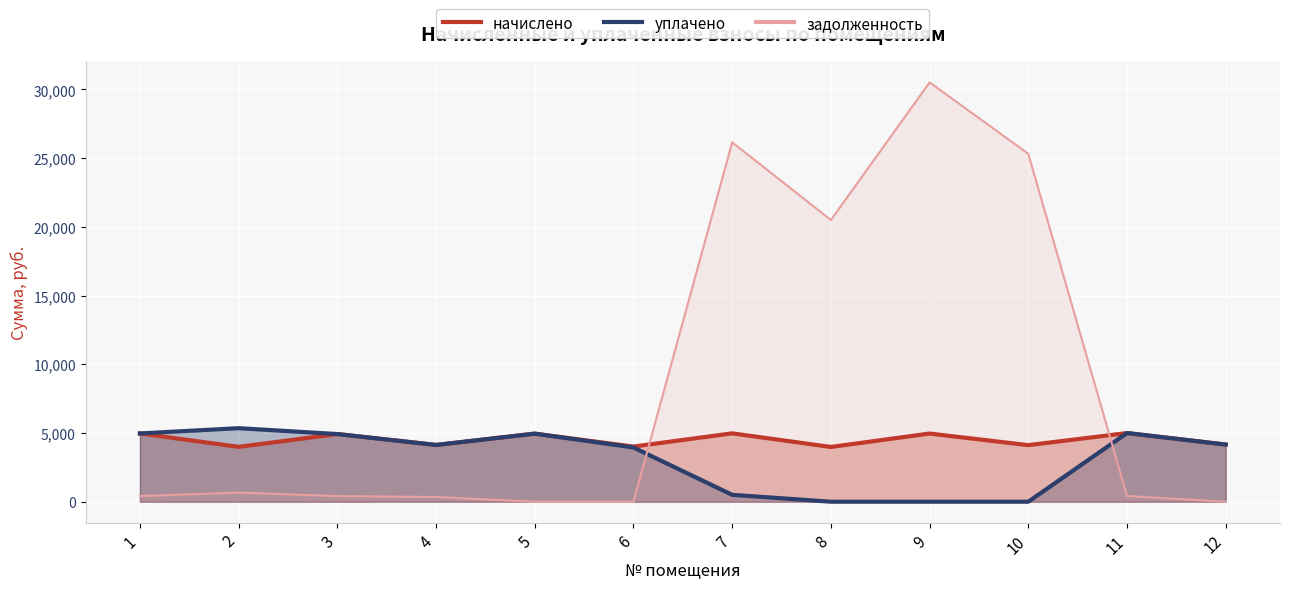

What is the difference between the maximum and second lowest values in the уплачено series?

5350.8